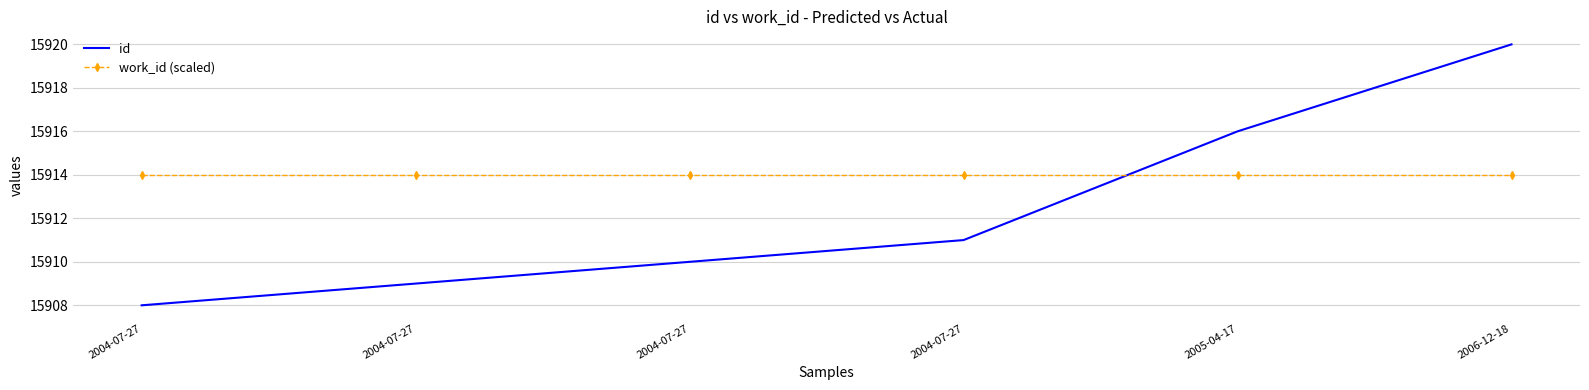

What is the difference between the maximum and minimum values in the id series?

12